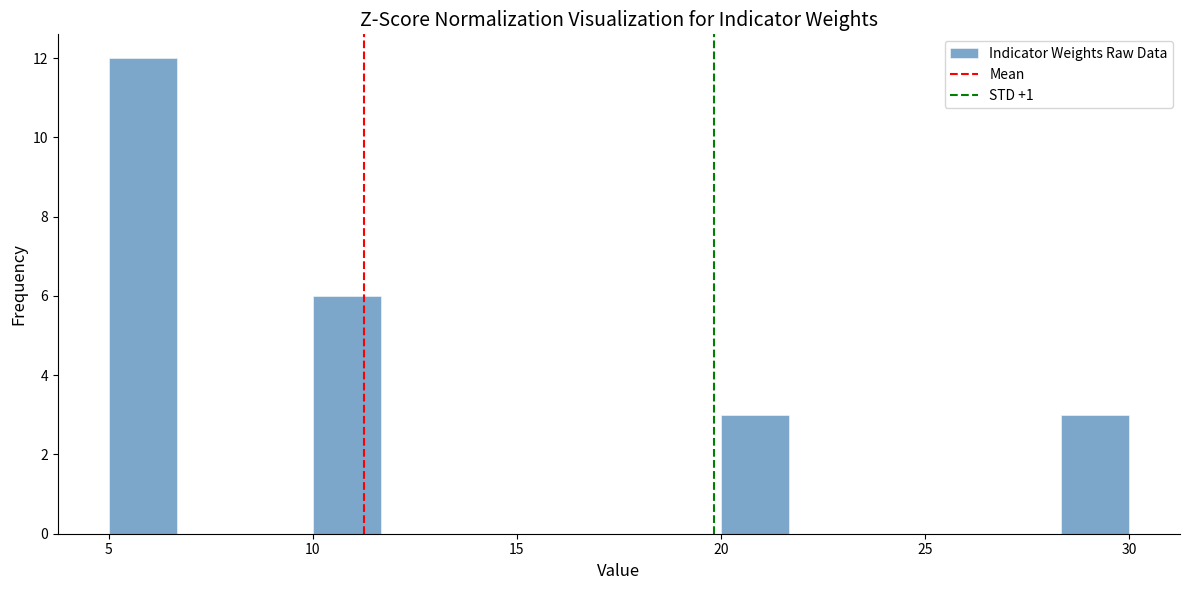

Read against the x-axis, roughly where is the centre of the tallest bar?

6.0